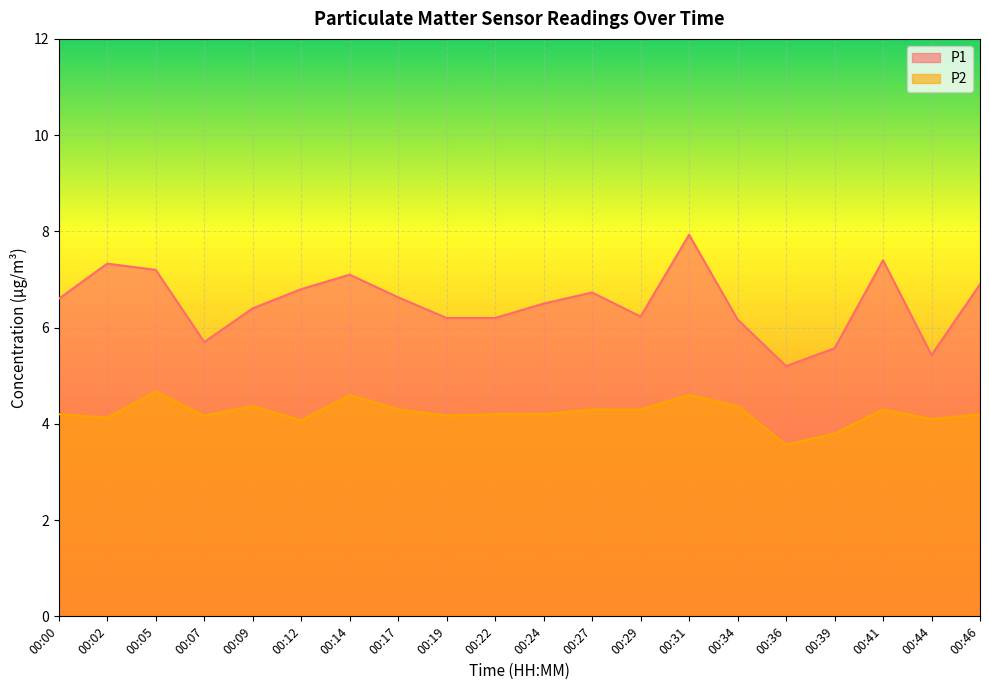

How many interior local valleys does the P1 series have?

4